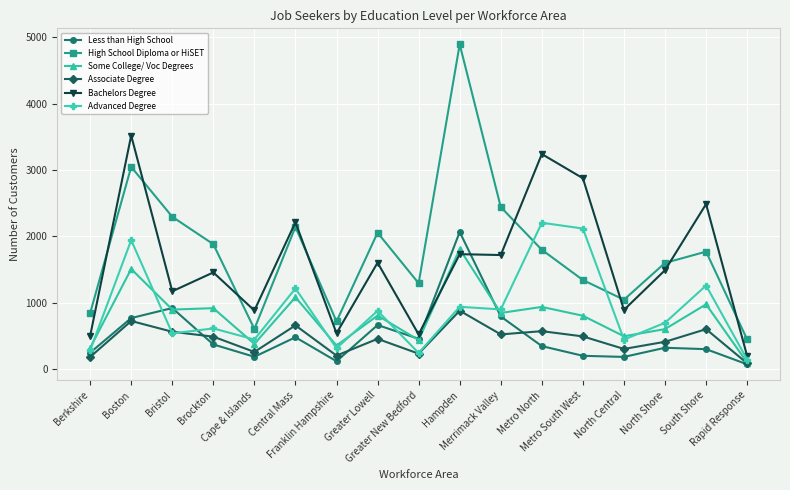

What is the maximum value shown in the chart?

4892